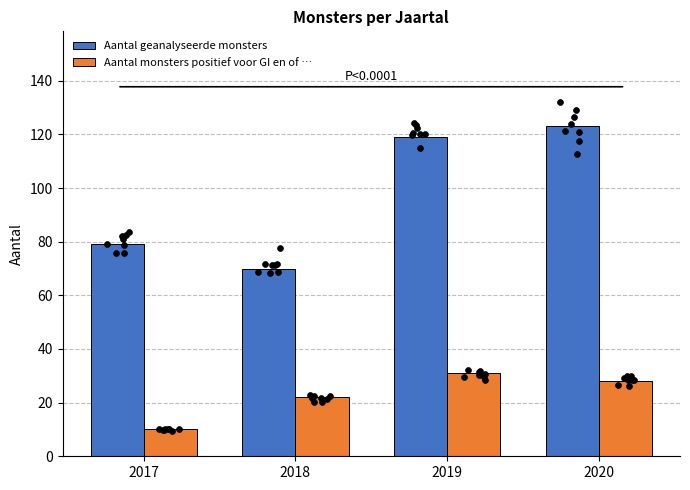

What is the total value across all series at 2018?

92